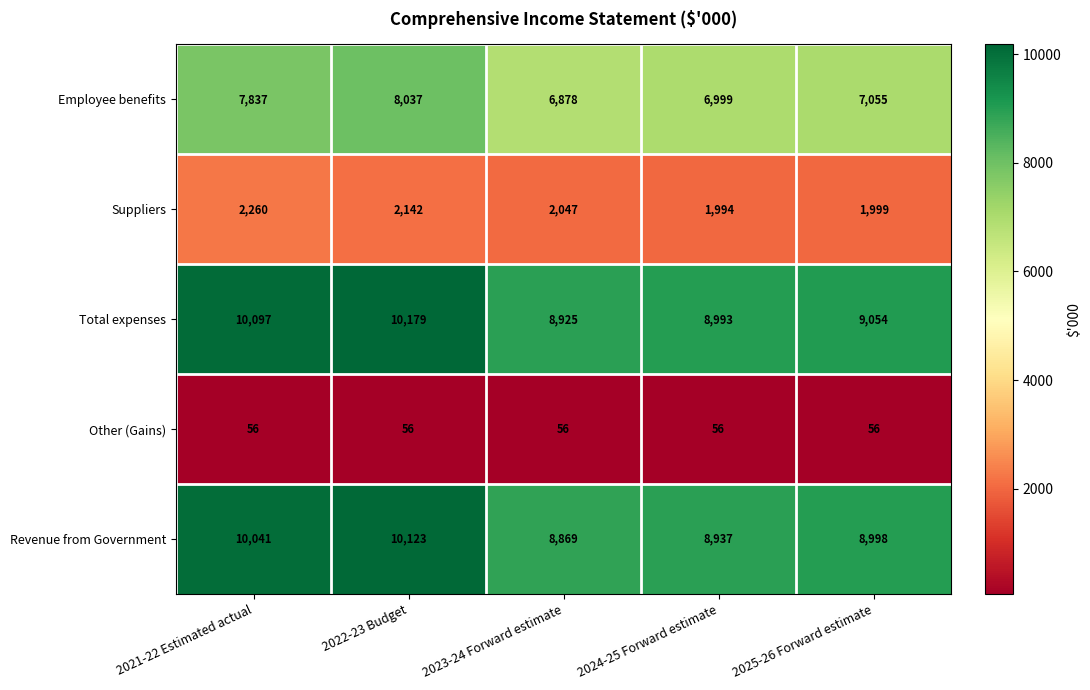

Reading right to left, what are all the values shown in this chart?

Employee benefits: 7055	6999	6878	8037	7837
Suppliers: 1999	1994	2047	2142	2260
Total expenses: 9054	8993	8925	10179	10097
Other (Gains): 56	56	56	56	56
Revenue from Government: 8998	8937	8869	10123	10041